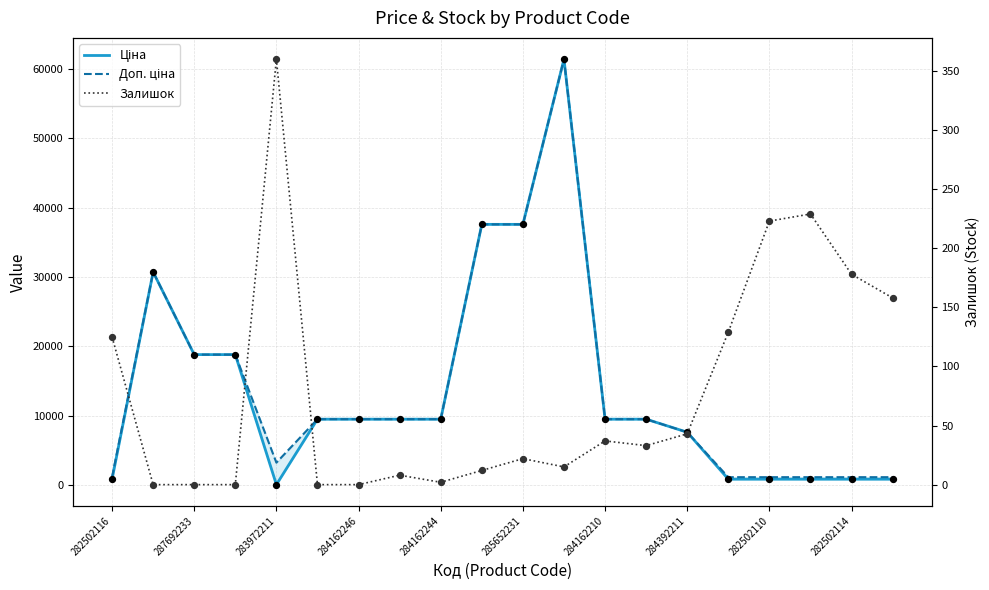

Which series reaches the minimum Y coordinate?

Залишок